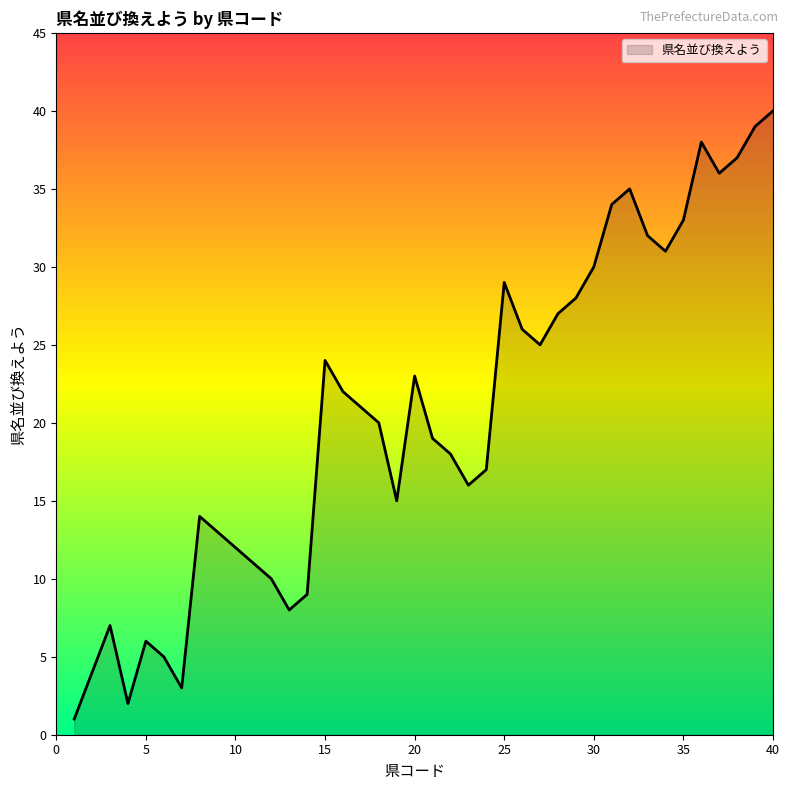

The chart shows a value of 62 at 40. True or false?

False